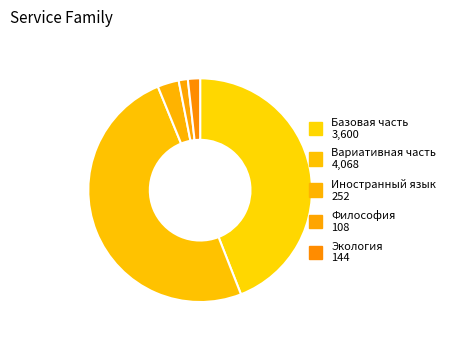

Count the number of slices in the pie.

5